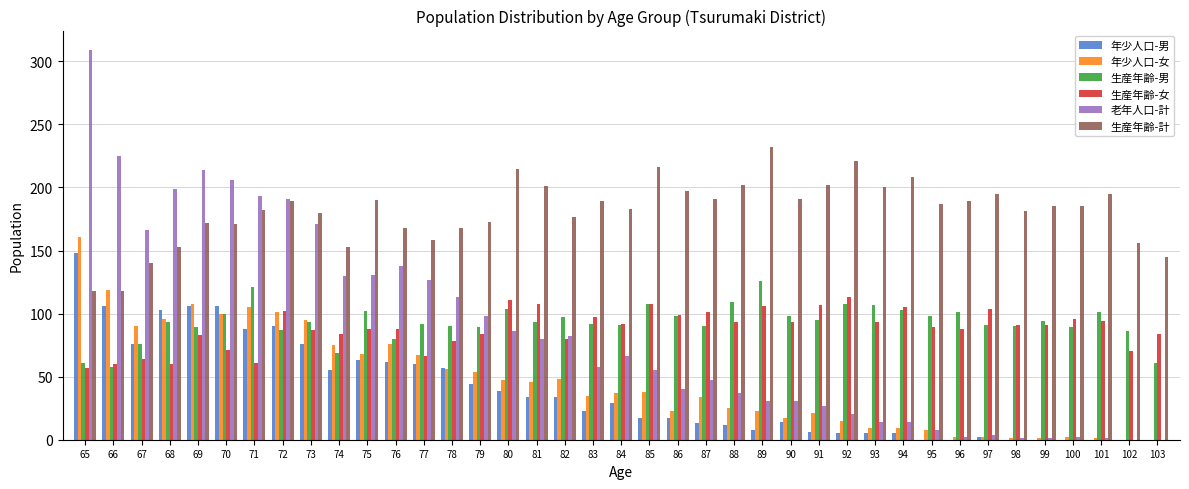

Which series changed the most between 75 and 83?

老年人口-計